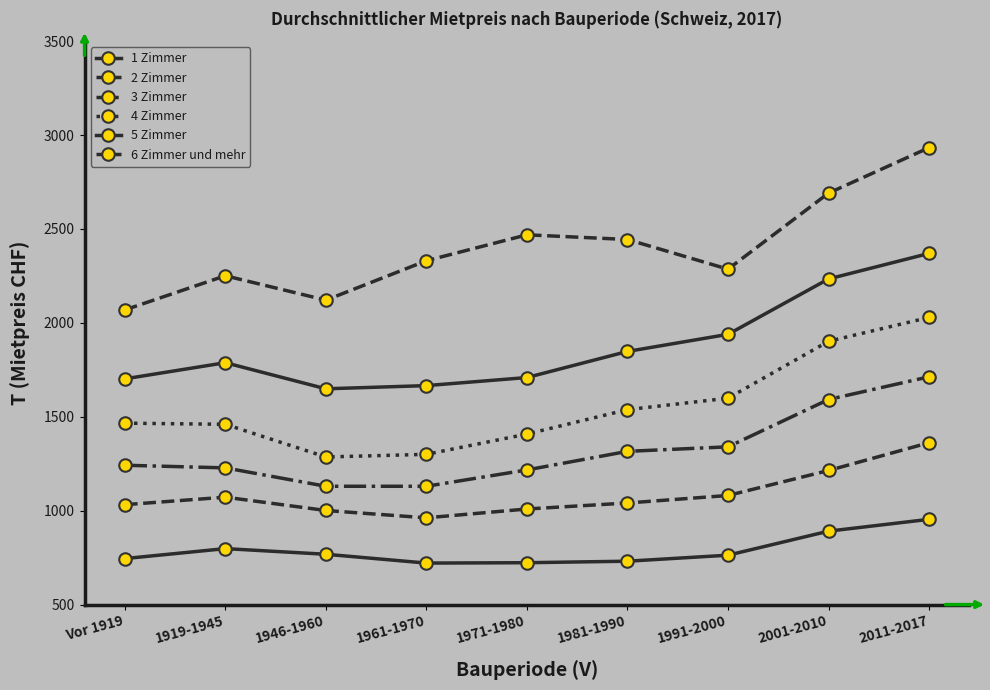

How many values in the 3 Zimmer series are below 1242?

4